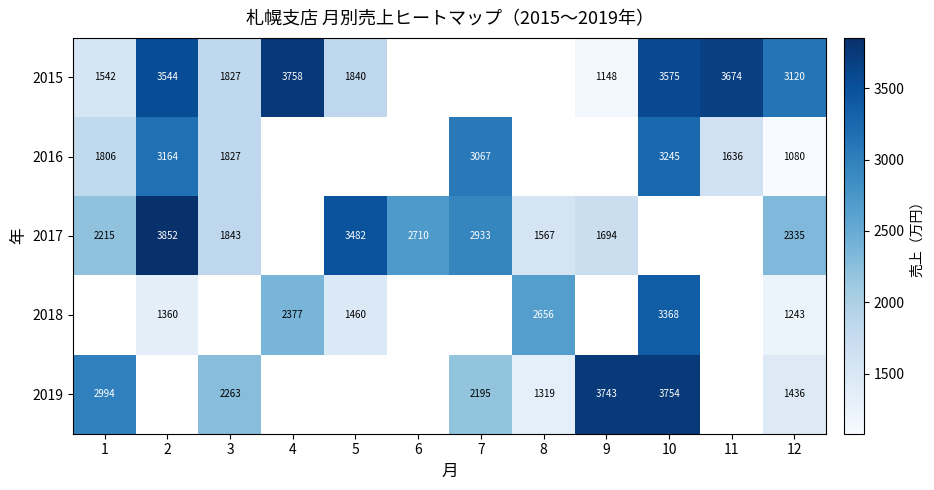

True or false: 2016 has a value of 624.6 at 1.

False